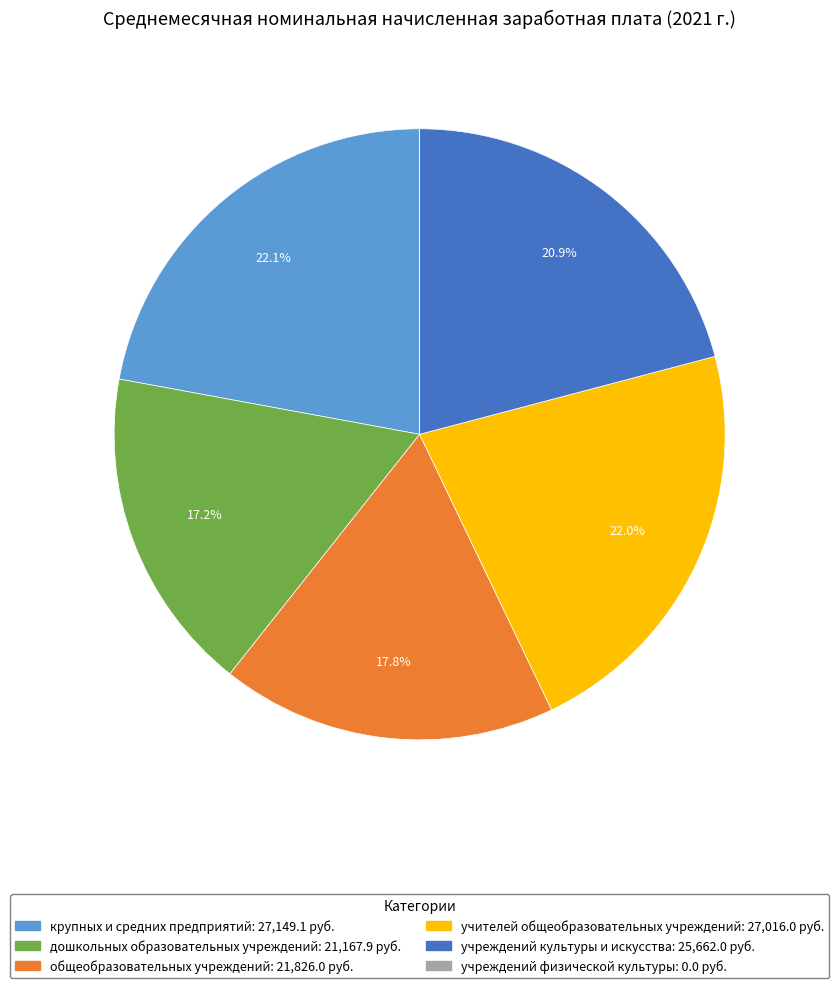

Is it true that дошкольных образовательных учреждений is 5% of the pie?

False